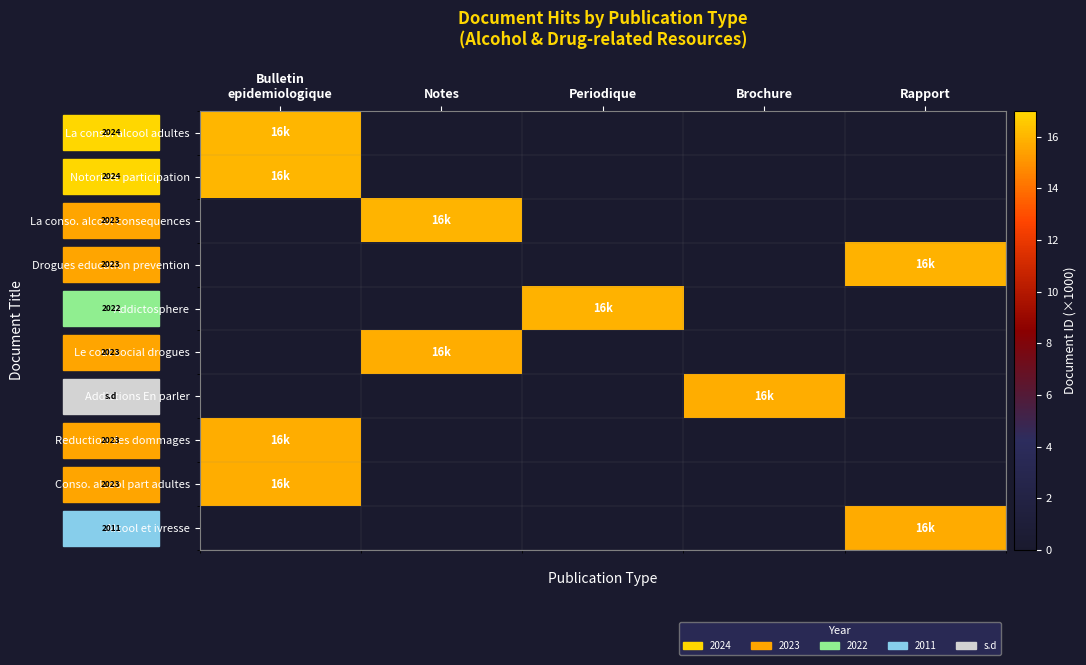

At how many categories does at least one series exceed 0?

5